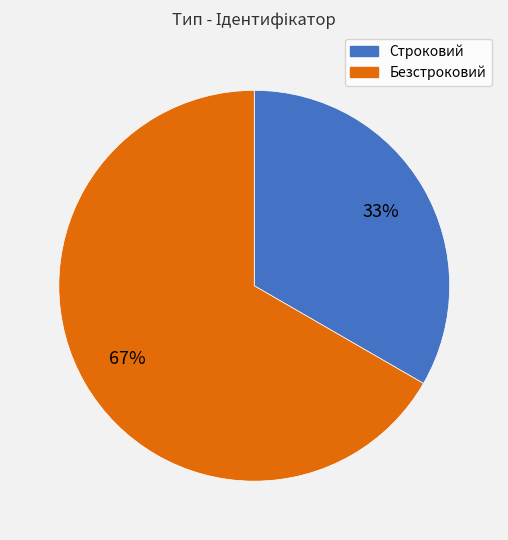

Between Строковий and Безстроковий, which is larger?

Безстроковий